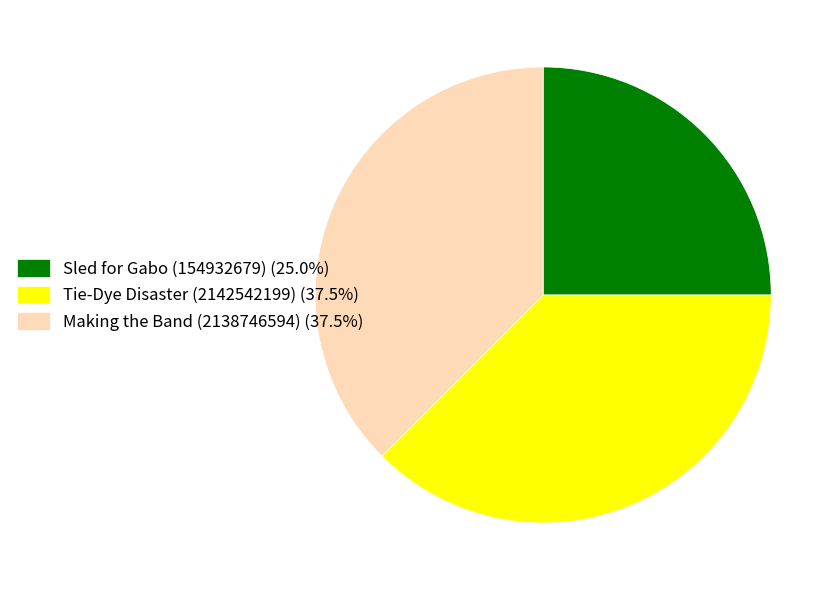

Is there any slice that represents more than half of the pie?

No